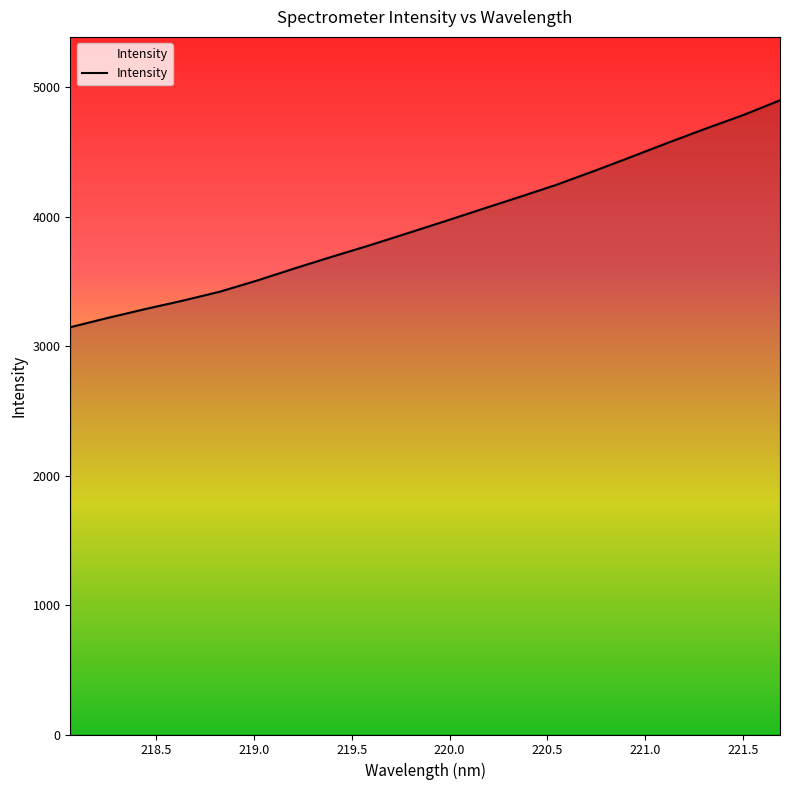

What is the maximum value shown in the chart?

4900.4